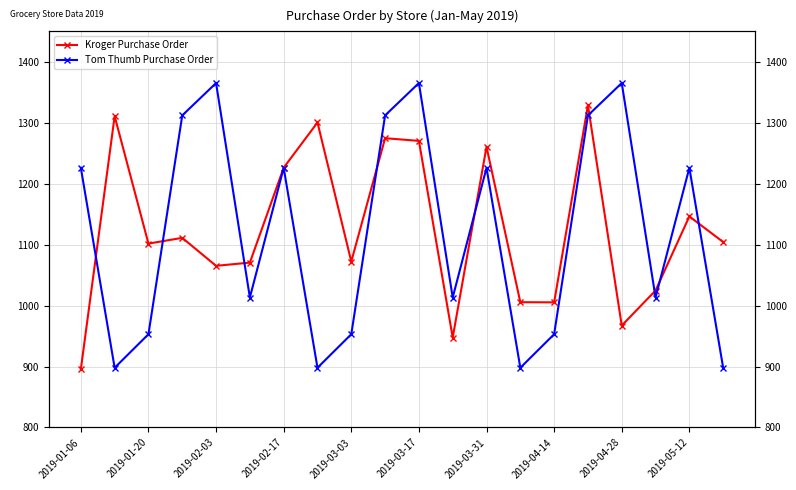

What is the minimum value for Kroger Purchase Order?

895.6